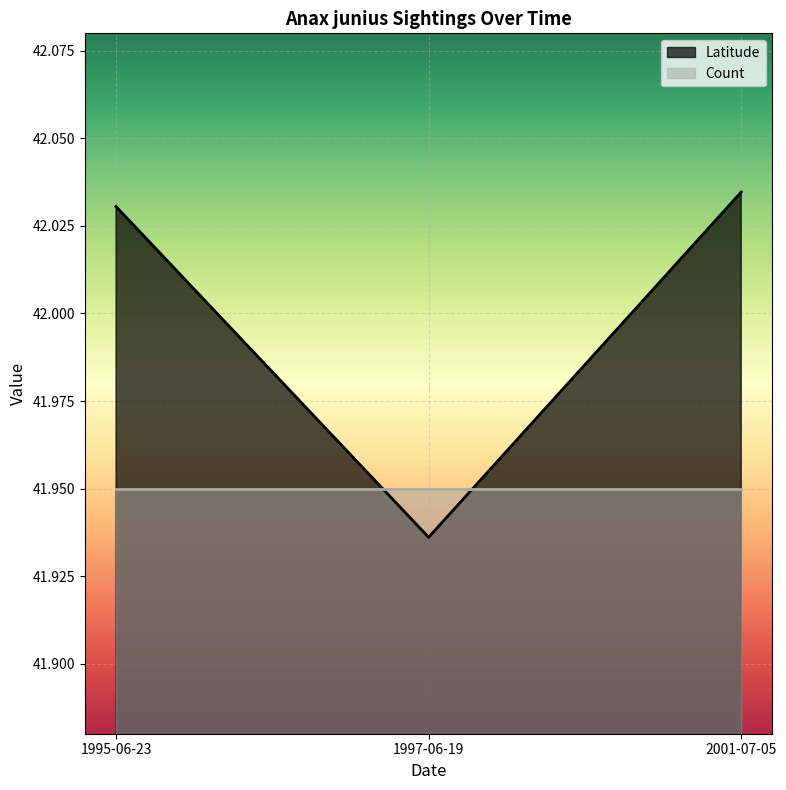

What position from the left is 1997-06-19?

2